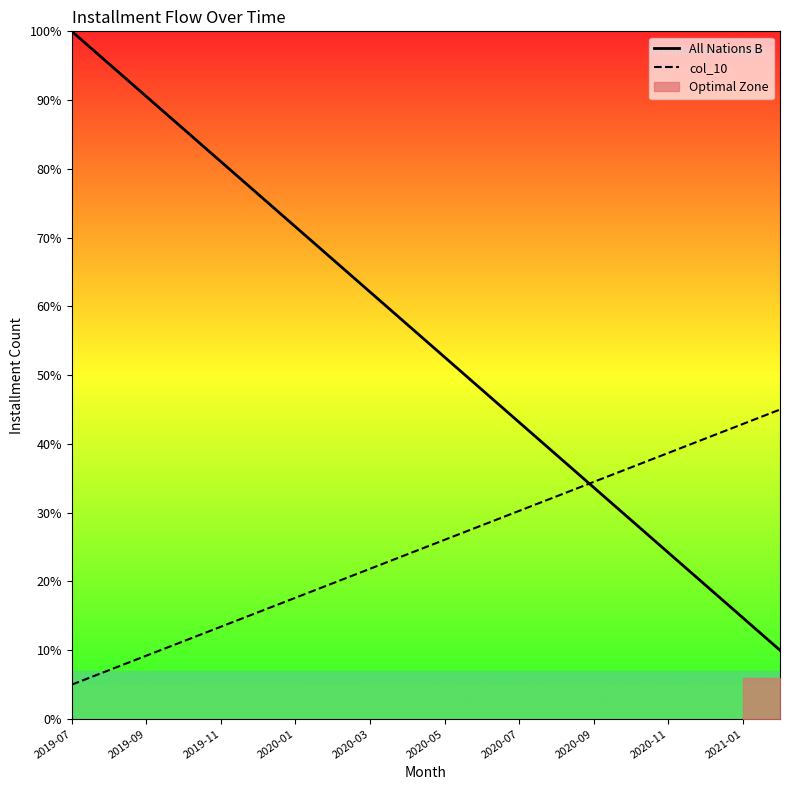

Count the number of categories in the chart.

20